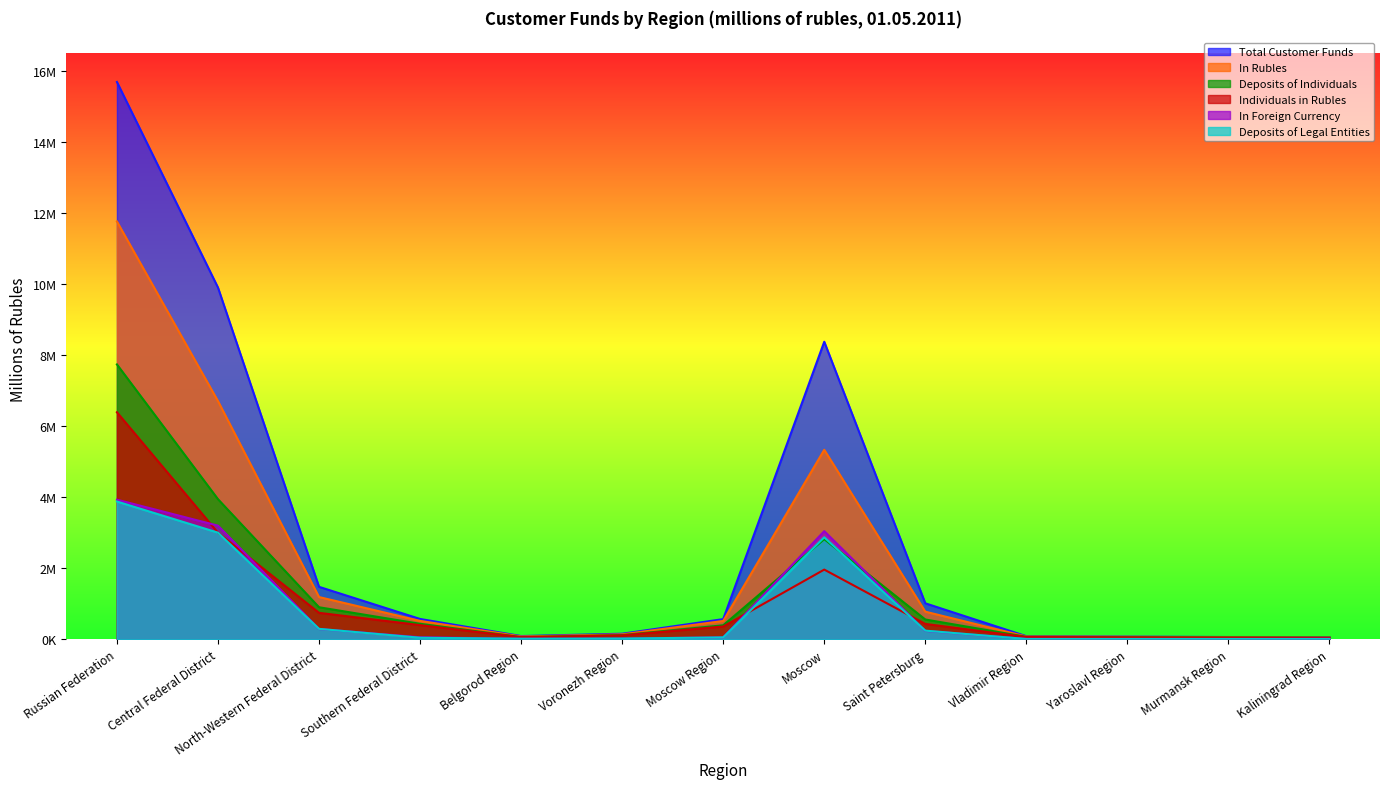

What is the difference between the maximum and minimum values in the In Foreign Currency series?

3921870